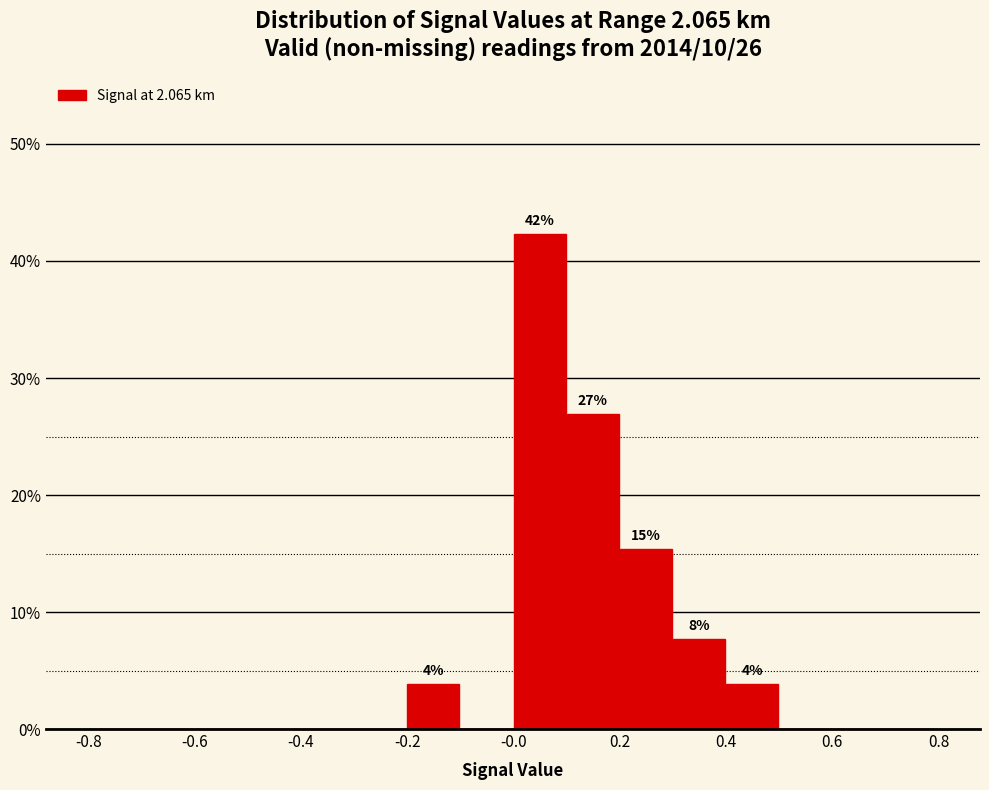

Over which range of the x-axis is the bar tallest?

0.0 to 0.1